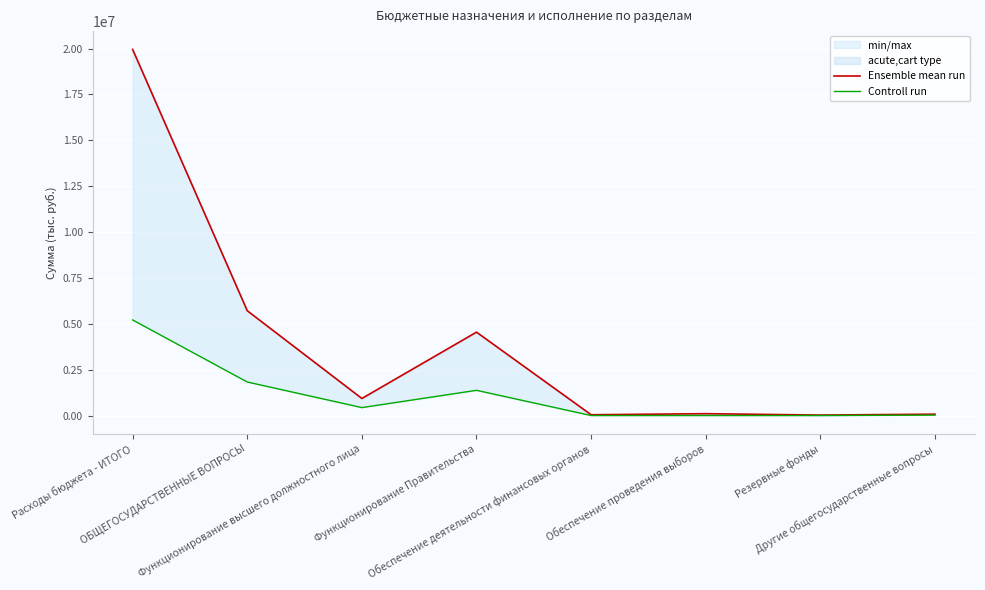

Rank the series at Расходы бюджета - ИТОГО from highest to lowest value.

Ensemble mean run, Controll run